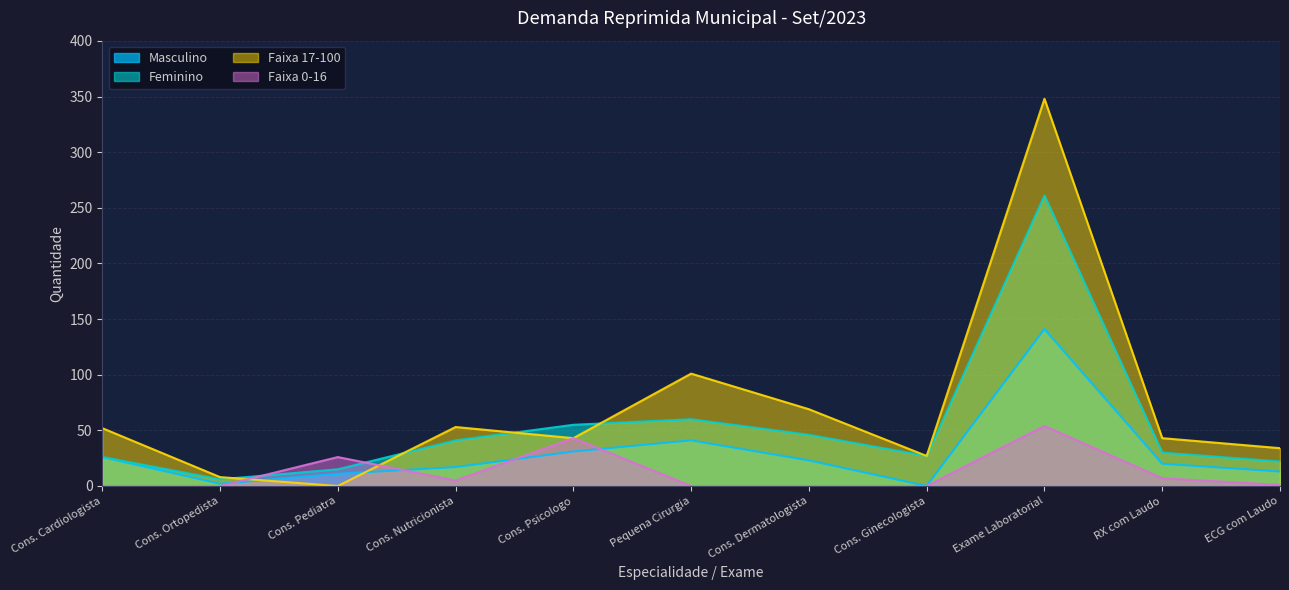

The value of Masculino at Exame Laboratorial is 141. True or false?

True